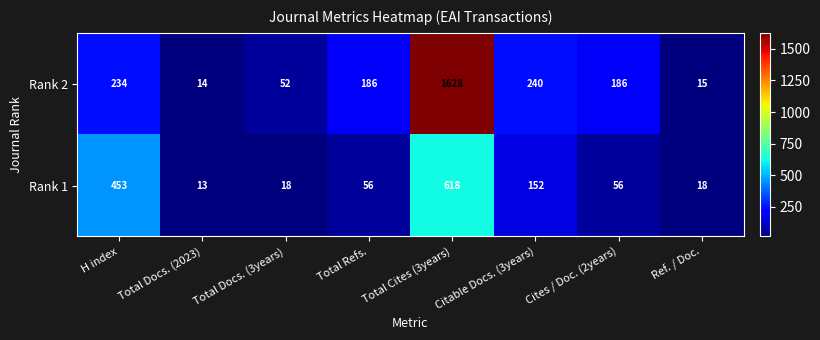

What is the difference between the highest and lowest values at Total Refs.?

130